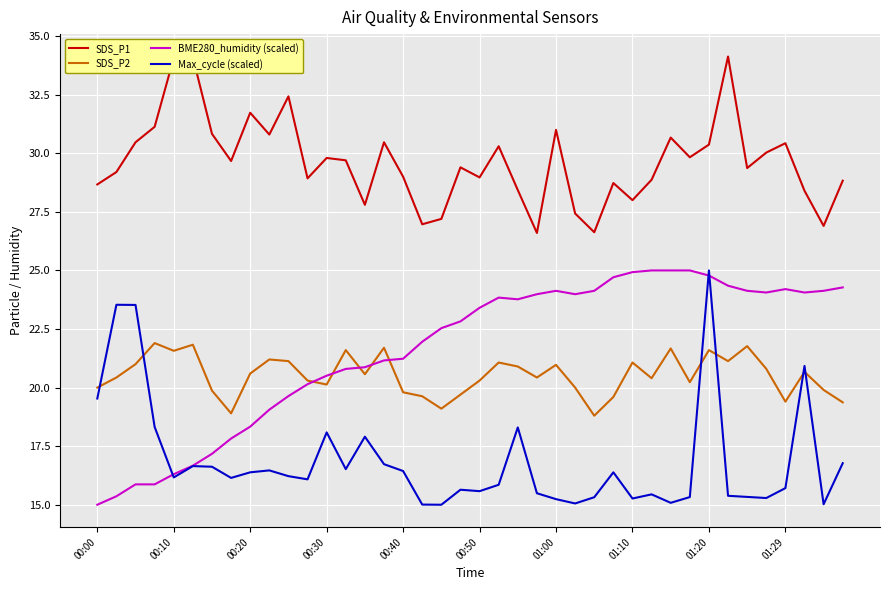

True or false: BME280_humidity (scaled) and SDS_P2 cross at least once.

True